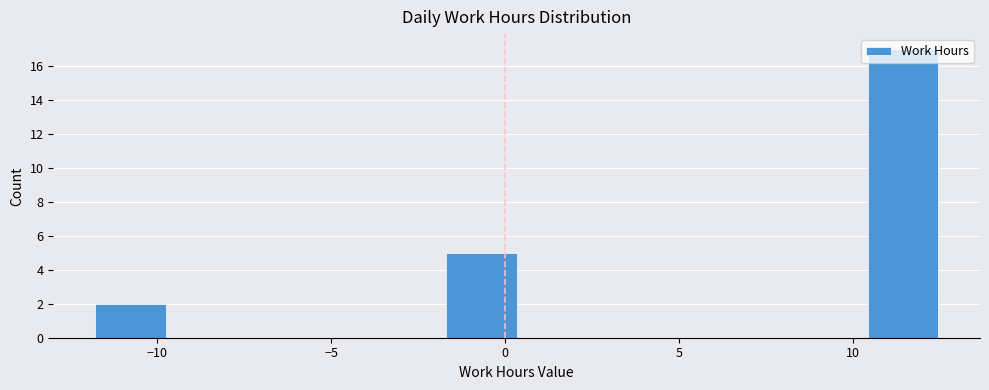

Reading left to right, list every bar in this chart as the range it spans on the x-axis followed by its height. Neither the bar edges nor the heights are printed on the chart, so give them approximately, as read against the axes.

-12.0 to -10.0: 2
-10.0 to -7.5: 0
-7.5 to -5.5: 0
-5.5 to -3.5: 0
-3.5 to -1.5: 0
-1.5 to 0.5: 5
0.5 to 2.5: 0
2.5 to 4.5: 0
4.5 to 6.5: 0
6.5 to 8.5: 0
8.5 to 10.5: 0
10.5 to 12.5: 17